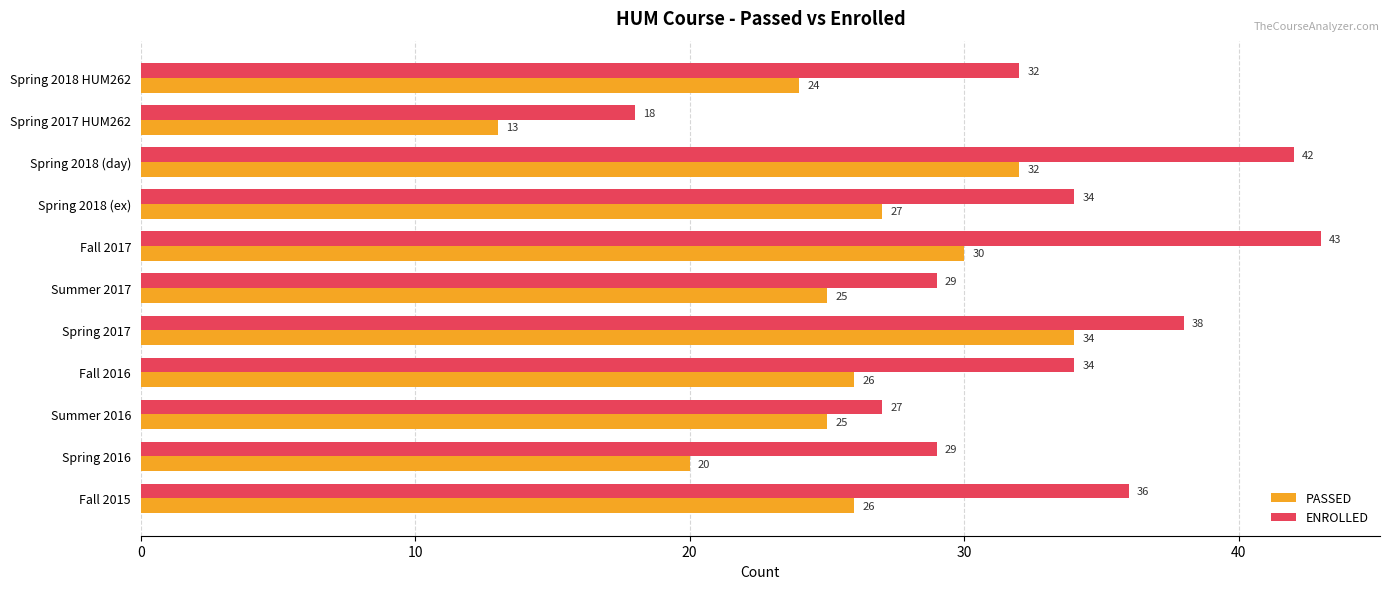

Which label corresponds to the smallest value in the chart?

Spring 2017 HUM262